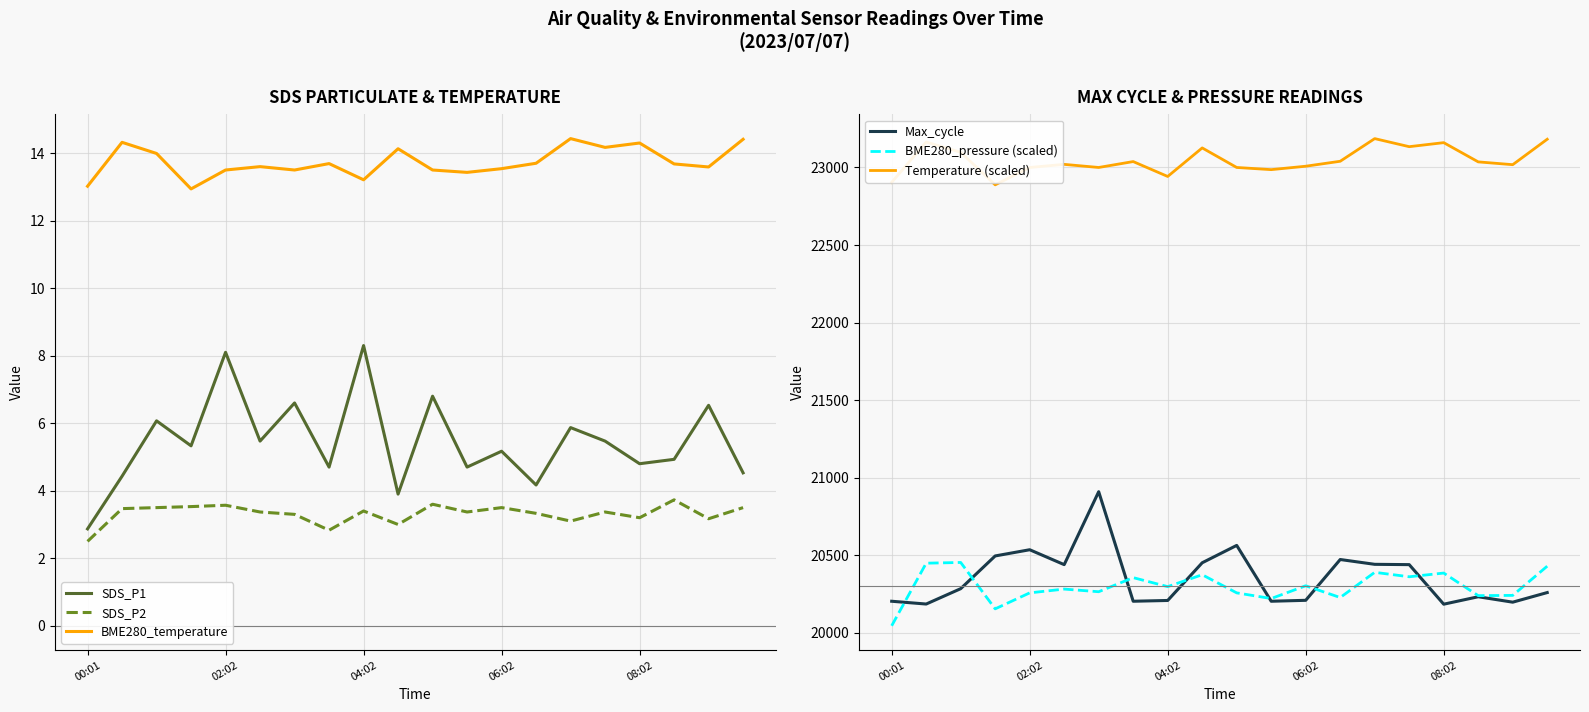

True or false: Max_cycle and SDS_P1 intersect in this chart.

False